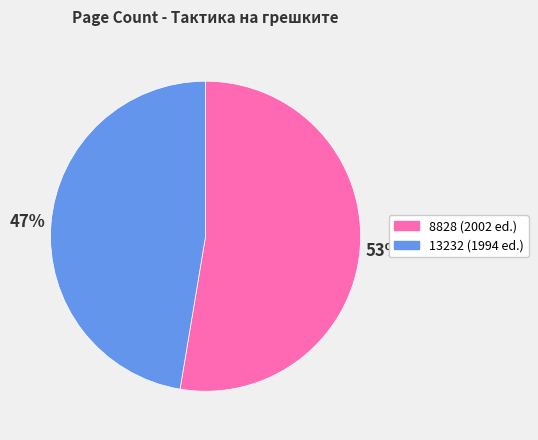

What is the ratio of the value at 8828 to the value at 13232?

1.1